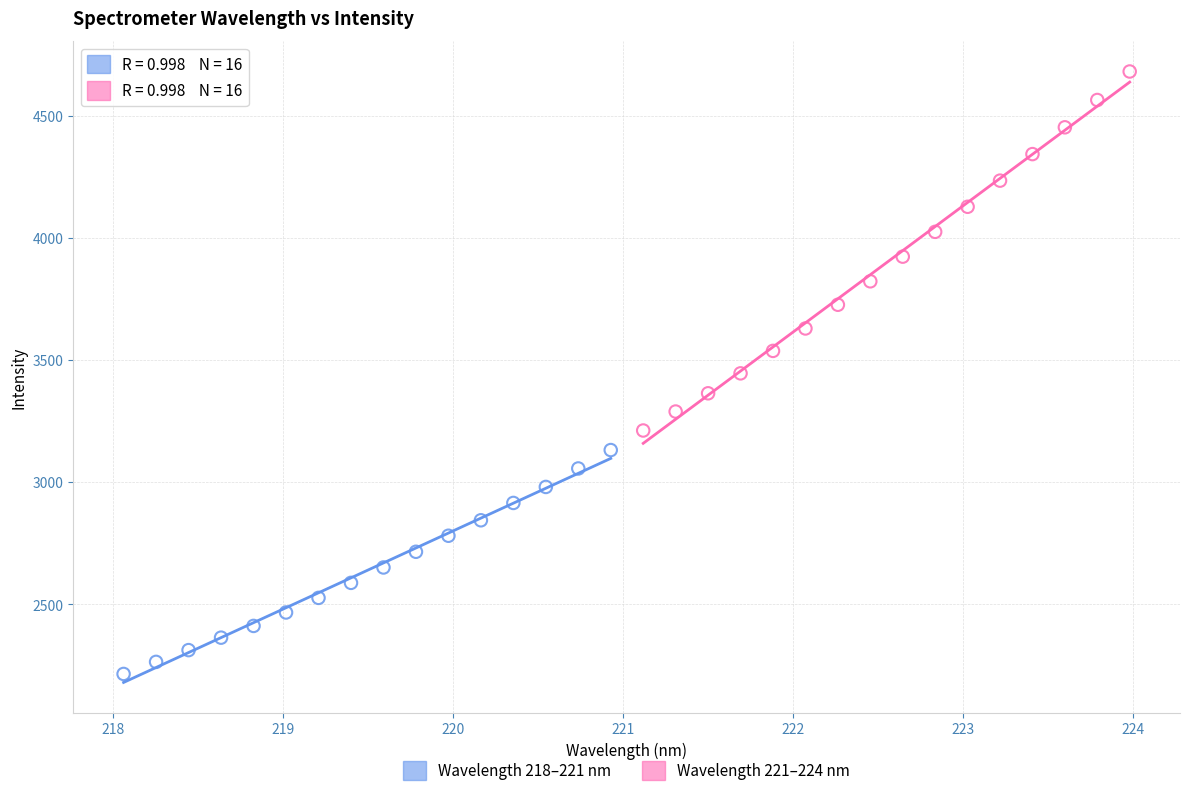

Which series contains the lowest Y value?

Wavelength 218–221 nm